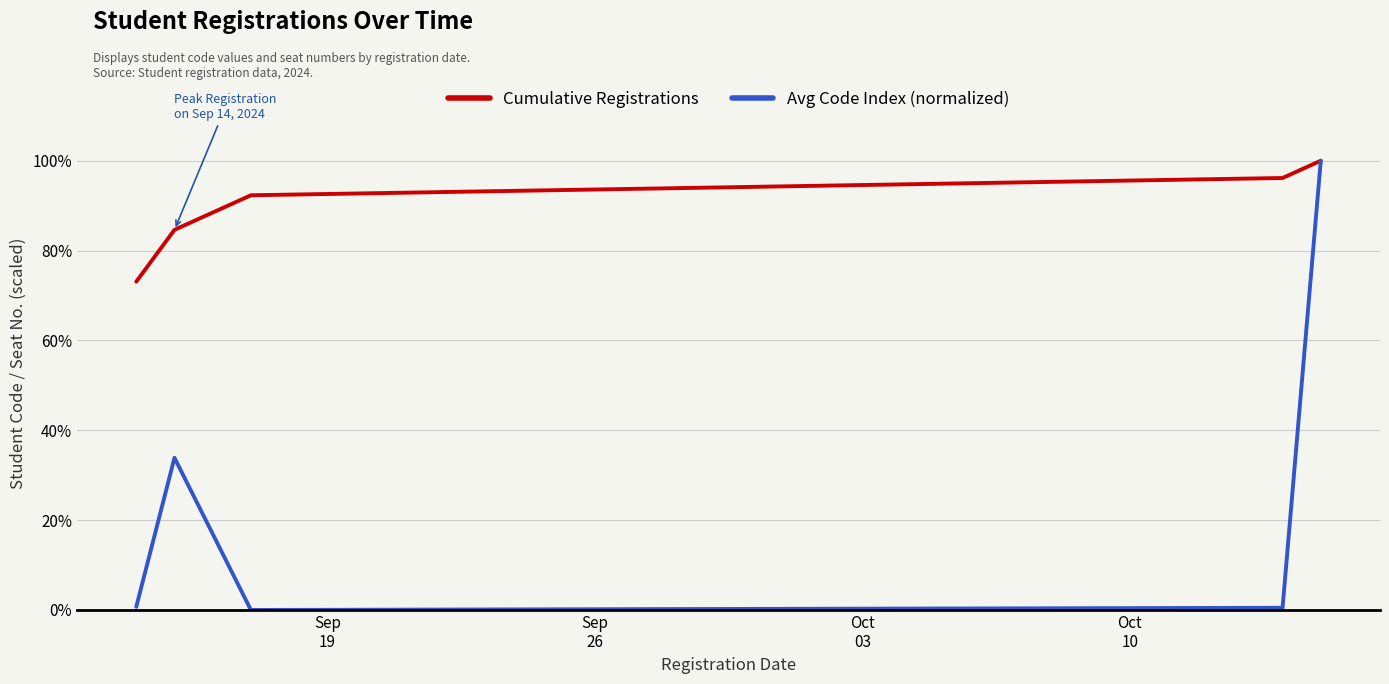

What is the highest value of the Avg Code Index (normalized) series?

100.0